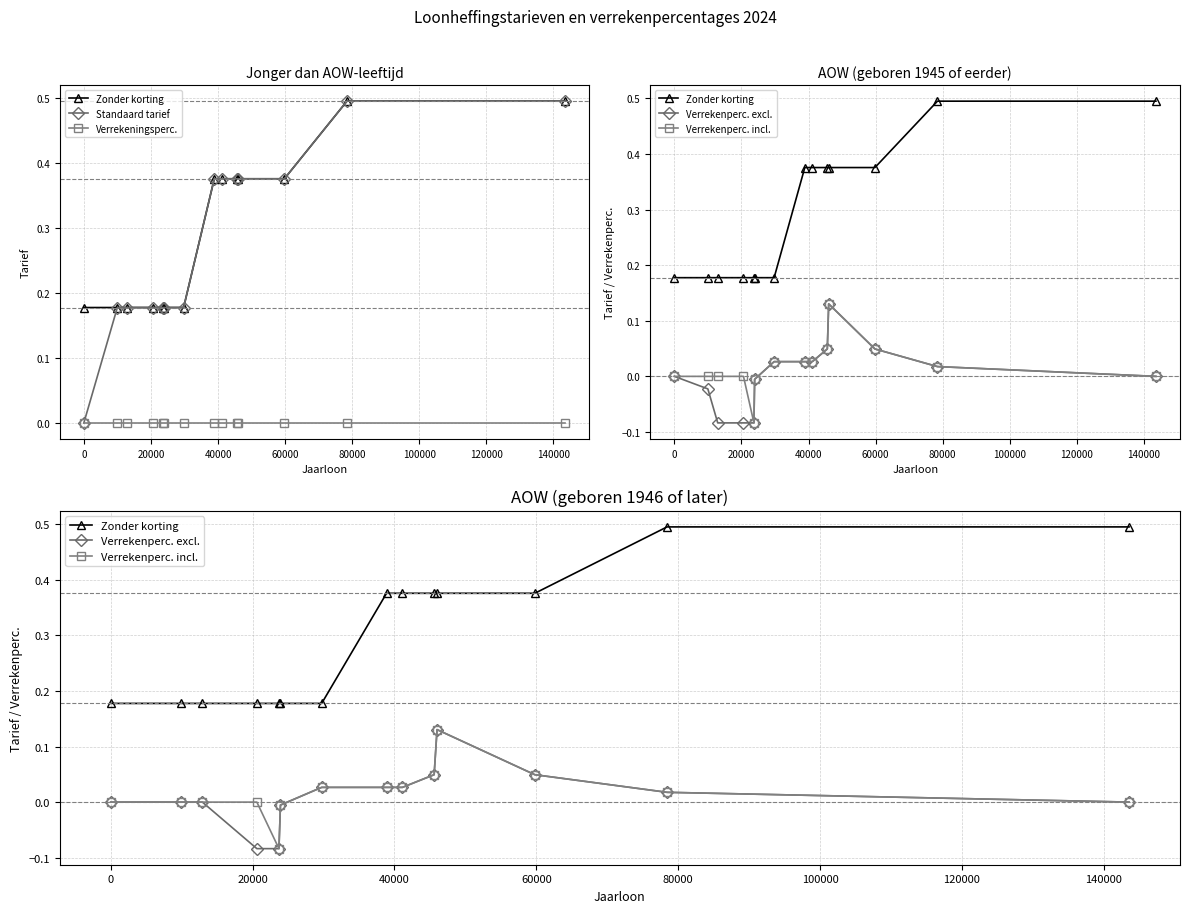

True or false: Verrekeningsperc. has more than 2 interior local peaks.

False